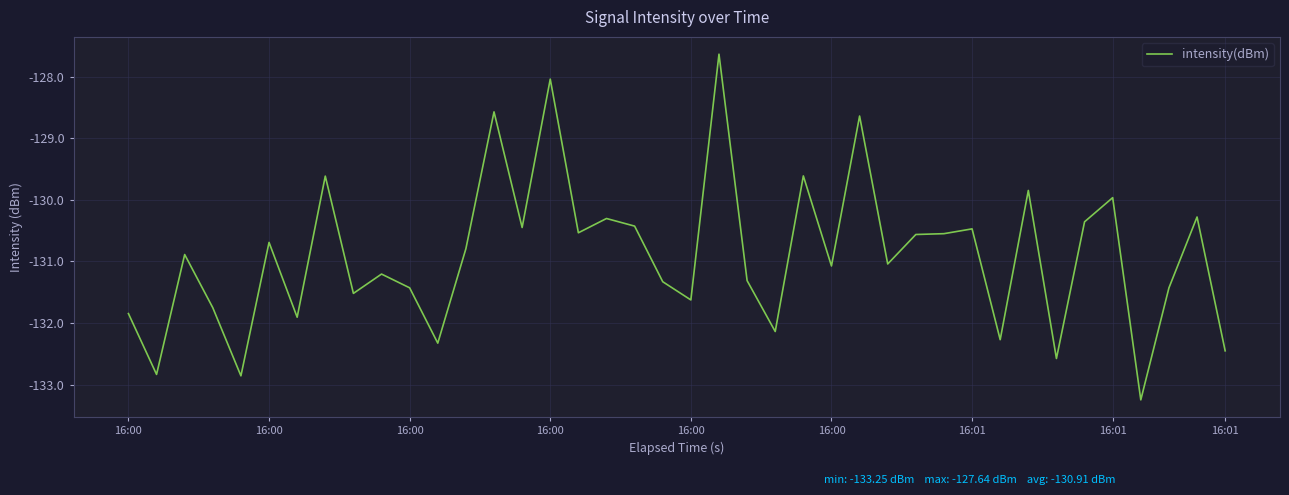

What is the smallest value displayed?

-133.2